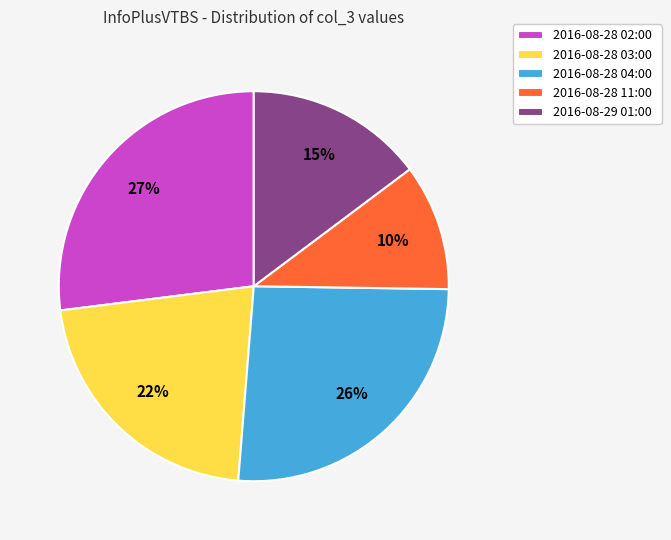

How many slices are in this pie chart?

5